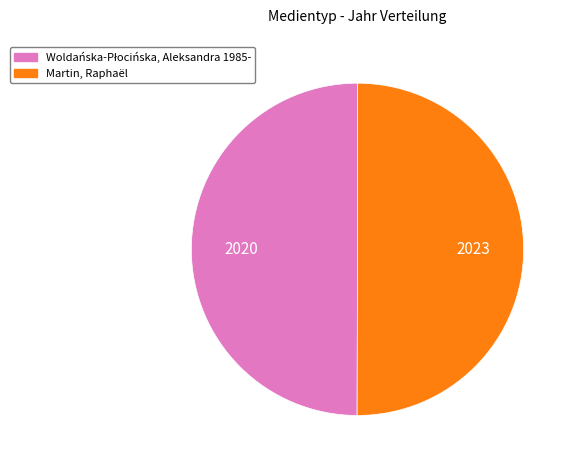

Is it true that Martin, Raphaël is 59% of the pie?

False